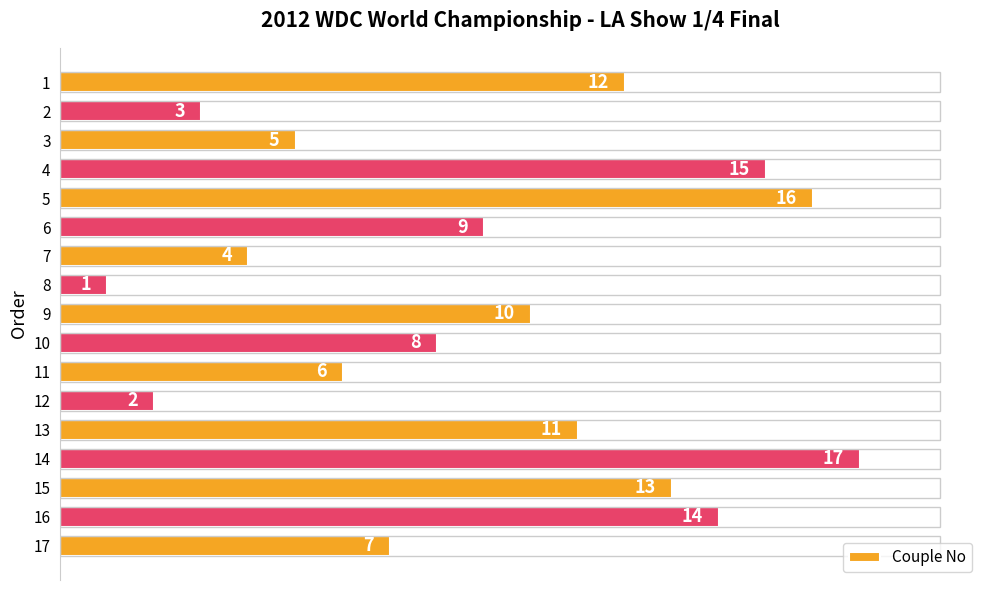

Reading top to bottom, extract all data points from this chart.

1=12	2=3	3=5	4=15	5=16	6=9	7=4	8=1	9=10	10=8	11=6	12=2	13=11	14=17	15=13	16=14	17=7